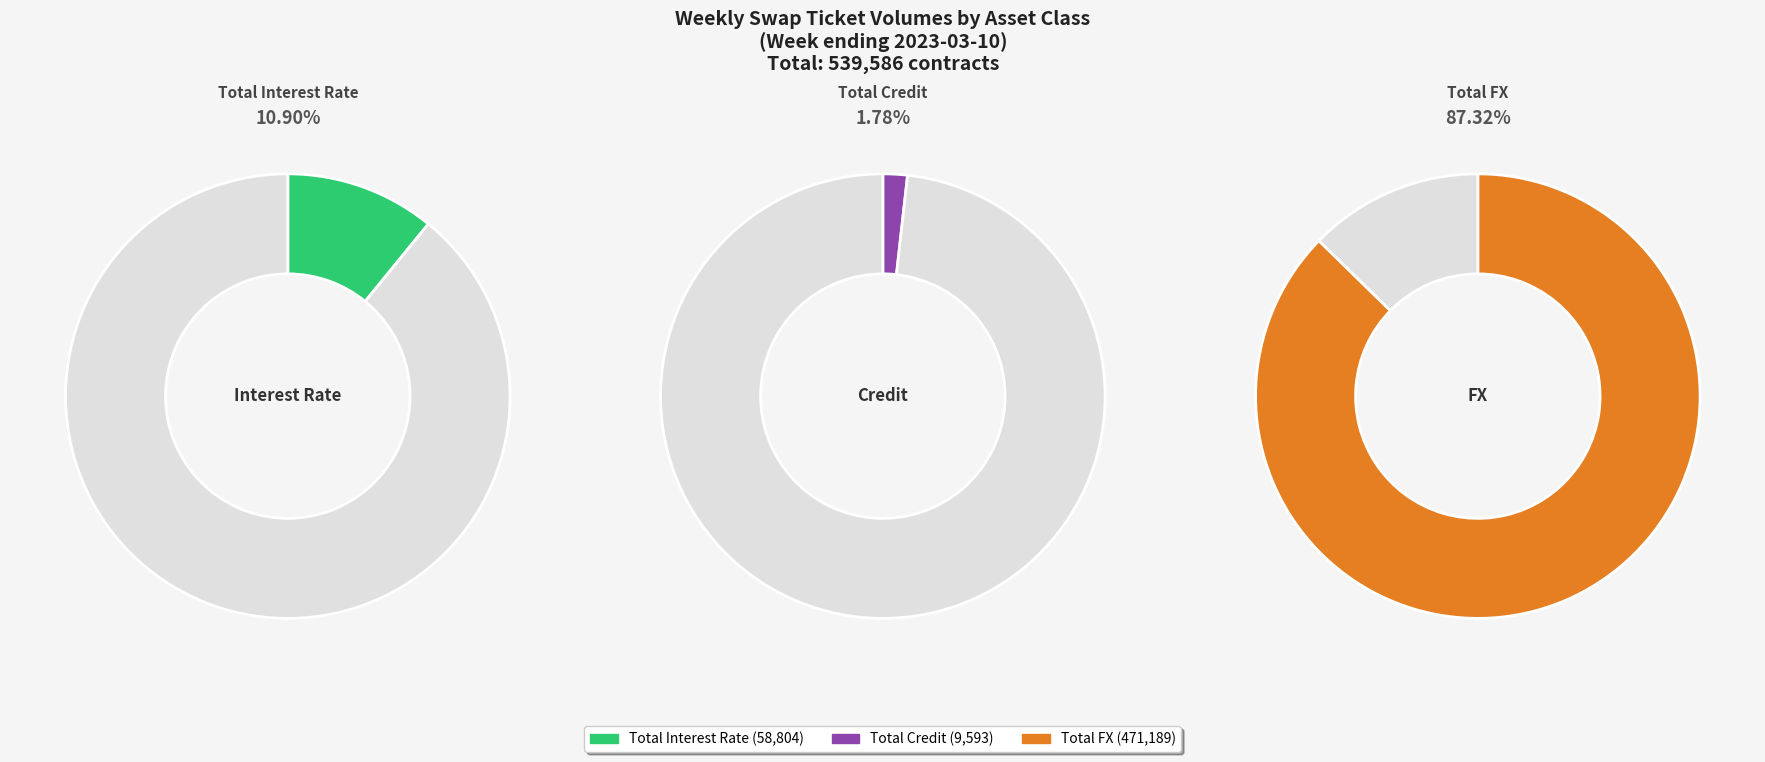

What is the change in value from Total Interest Rate to Total FX?

+412385